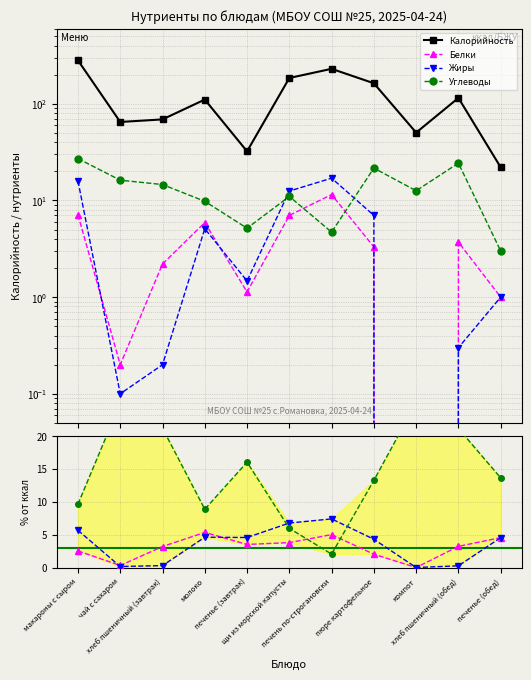

How many lines are shown in the chart?

4